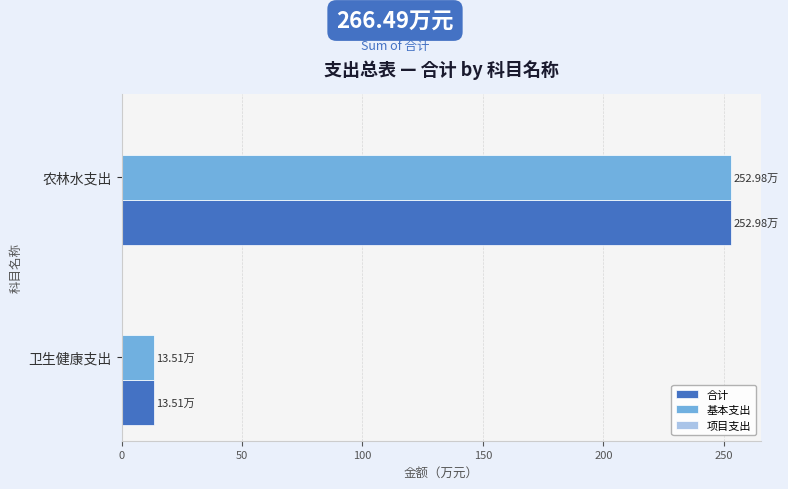

What is the sum of the 合计 values at 卫生健康支出 and 农林水支出?

266.5